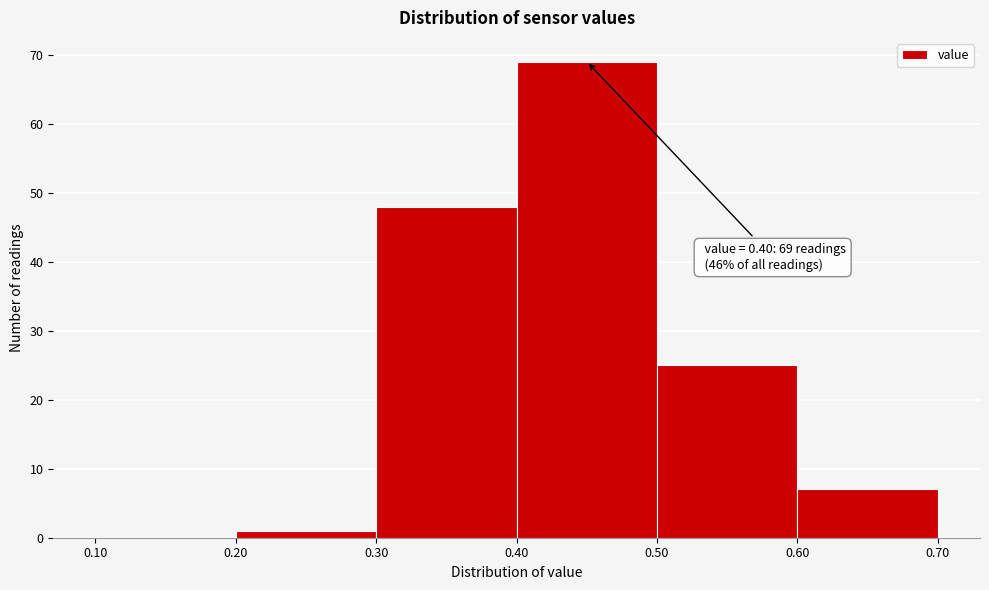

Which range on the x-axis has the tallest bar?

0.40 to 0.50